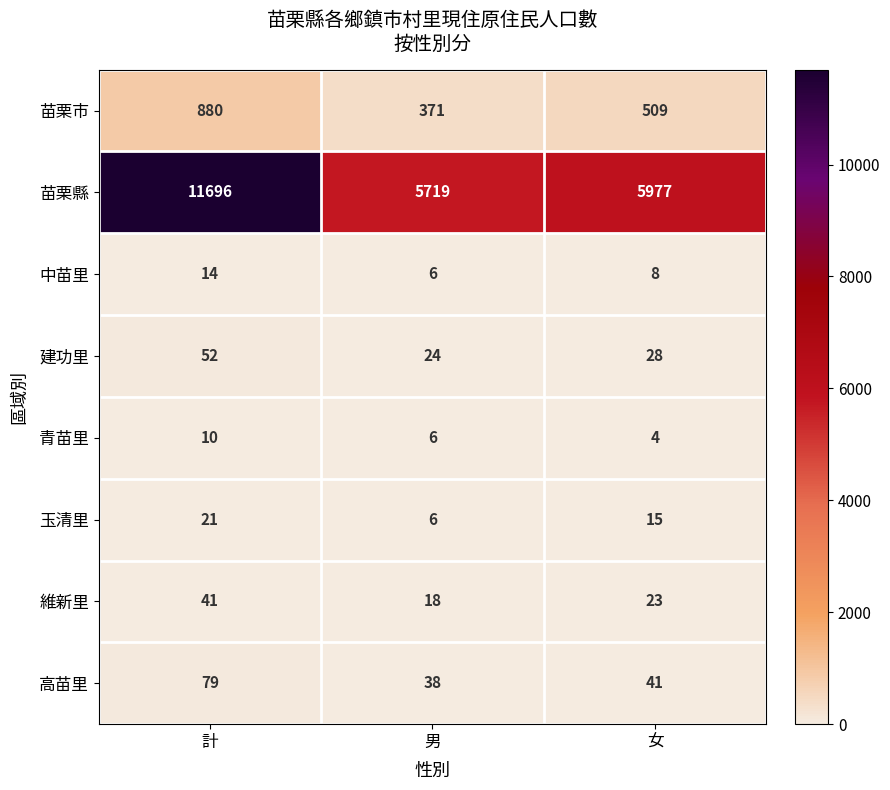

The value of 玉清里 at 計 is 13. True or false?

False